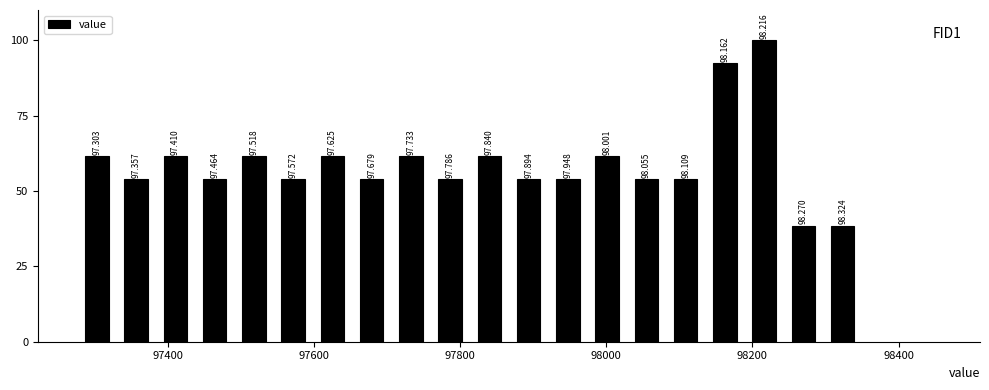

Around what value on the x-axis is the tallest bar? Give the approximate position of its centre, as read against the axis.

98220